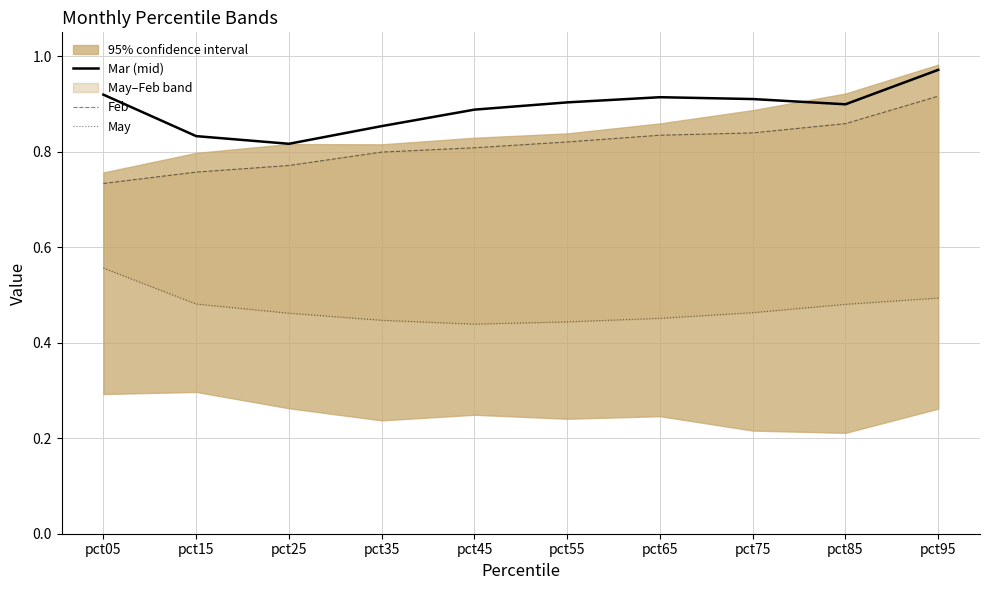

List the labels in order of Mar (mid) value, largest first.

pct95, pct05, pct65, pct75, pct55, pct85, pct45, pct35, pct15, pct25